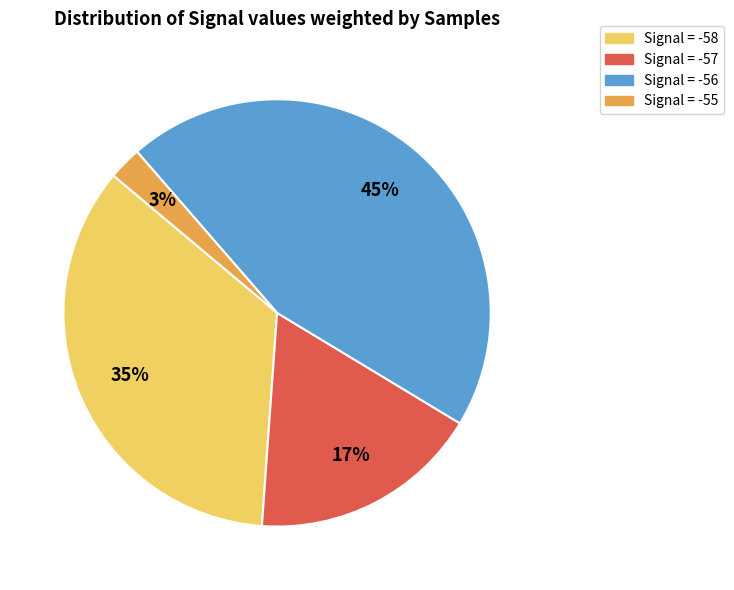

Between Signal = -57 and Signal = -55, which is larger?

Signal = -57